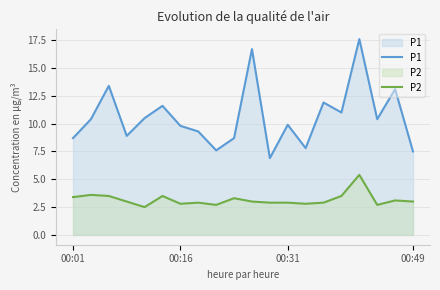

The P1 series shows 23.7 at 10. True or false?

False